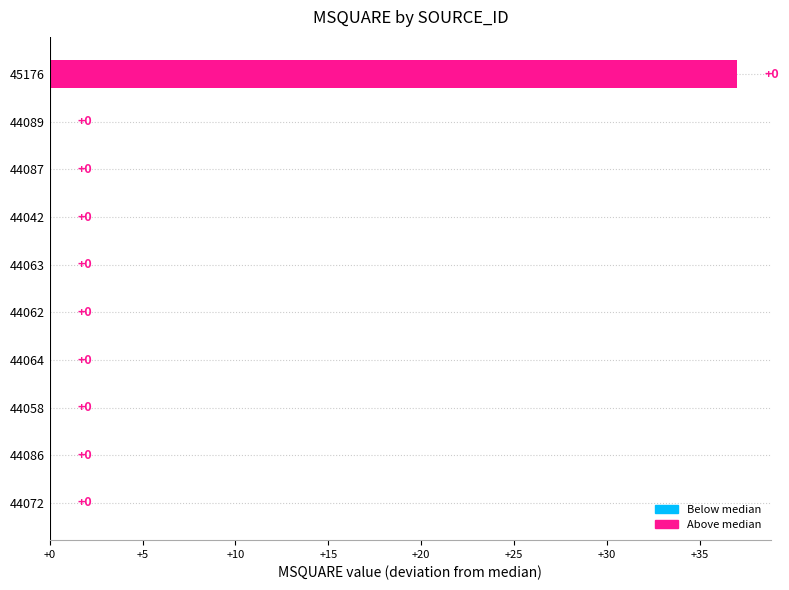

What is the change in value from 44042 to 45176?

+37